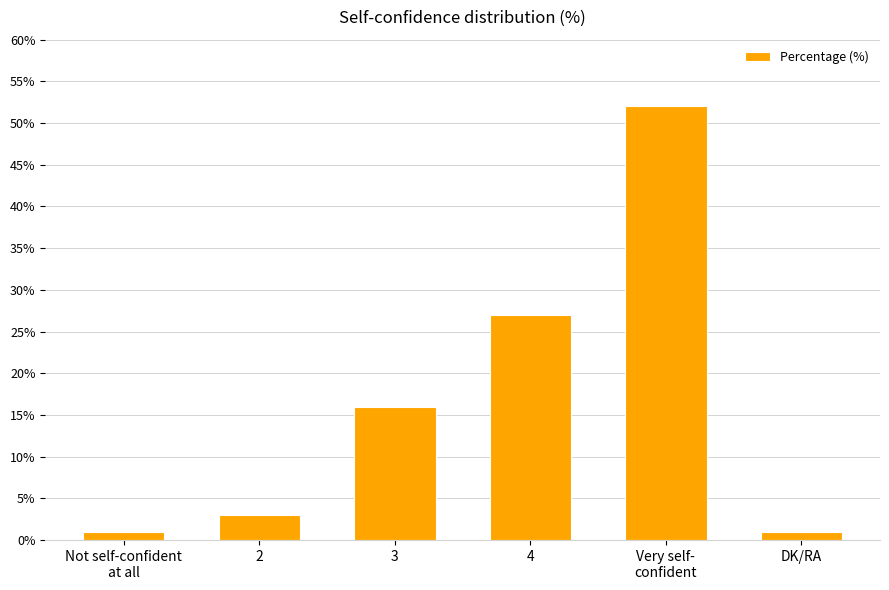

What is the maximum value shown in the chart?

52